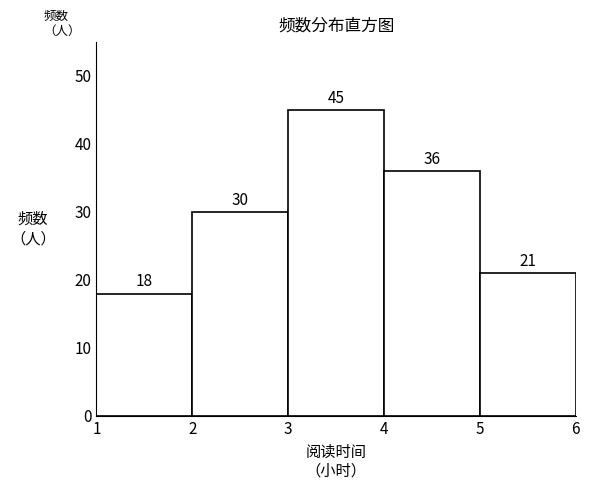

Reading left to right, list every bar in this chart as the range it spans on the x-axis followed by its height.

1 to 2: 18
2 to 3: 30
3 to 4: 45
4 to 5: 36
5 to 6: 21